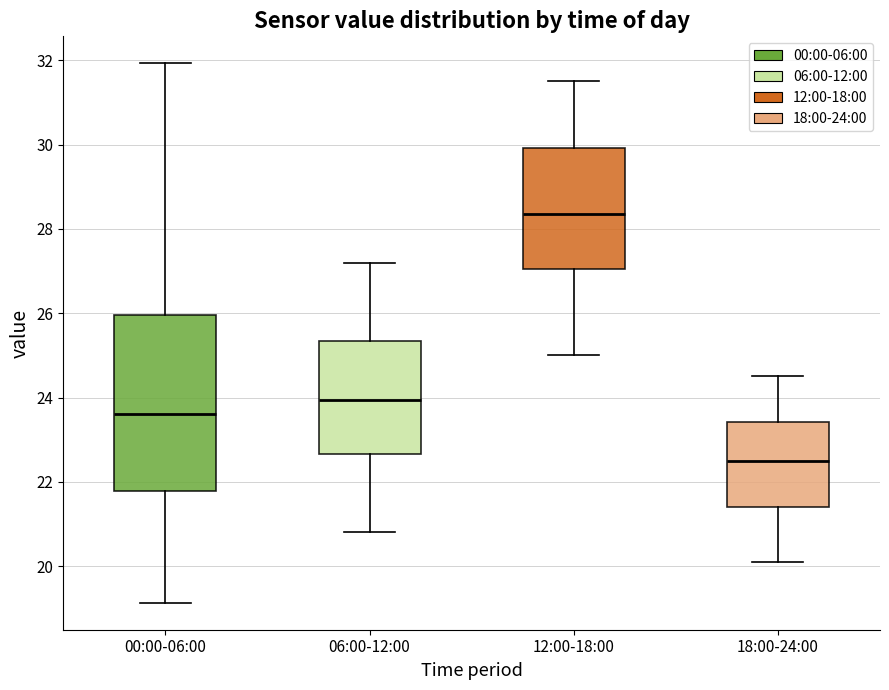

Reading left to right, read every box against the y-axis: the position of its median line, the range the box covers, and the ends of its whiskers. The values are not printed on the chart, so give them approximately, as read against the axis.

00:00-06:00: median 23.6, box 21.8 to 26.0, whiskers 19.2 to 32.0
06:00-12:00: median 24.0, box 22.6 to 25.4, whiskers 20.8 to 27.2
12:00-18:00: median 28.4, box 27.0 to 30.0, whiskers 25.0 to 31.6
18:00-24:00: median 22.6, box 21.4 to 23.4, whiskers 20.2 to 24.6